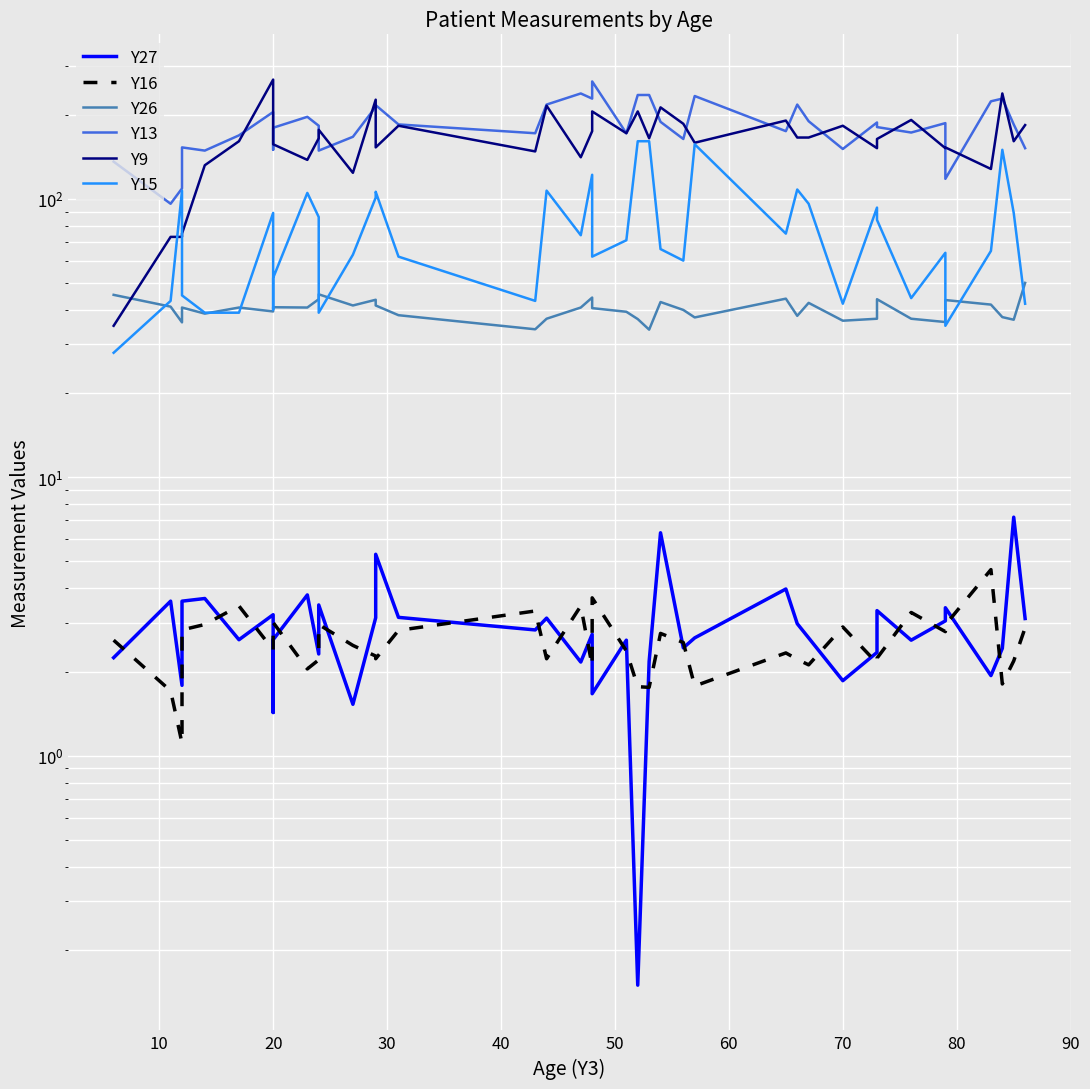

Is this an area chart (filled region under the line)?

No